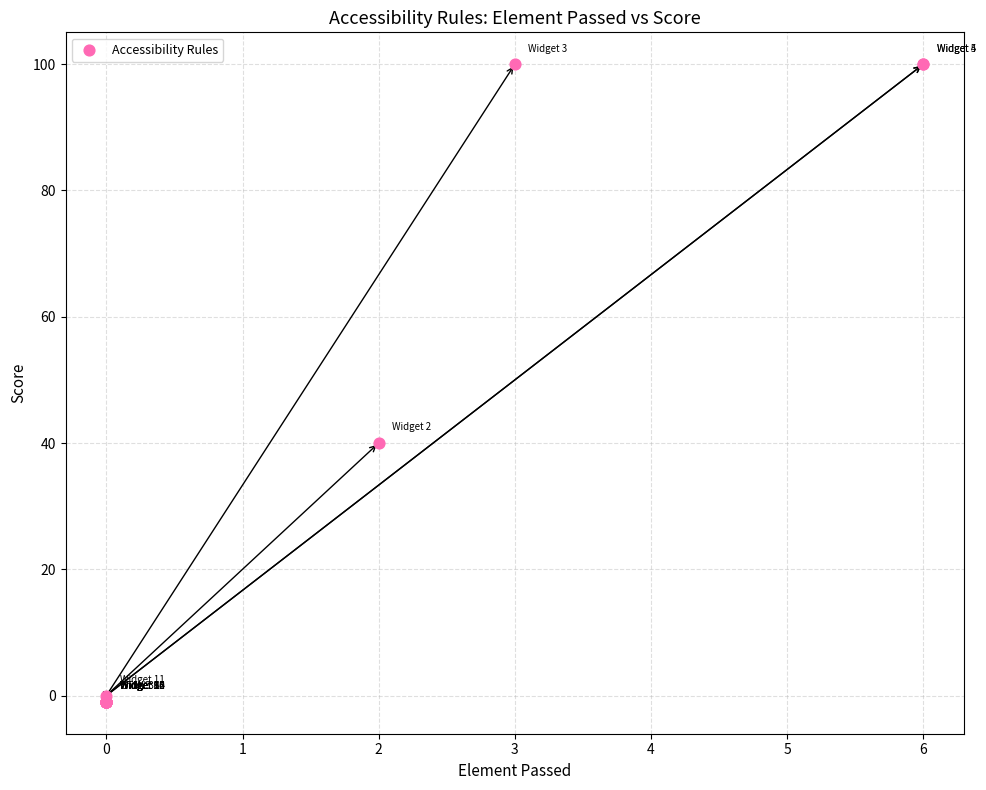

What Y value in the scatter plot is closest to 49?

40